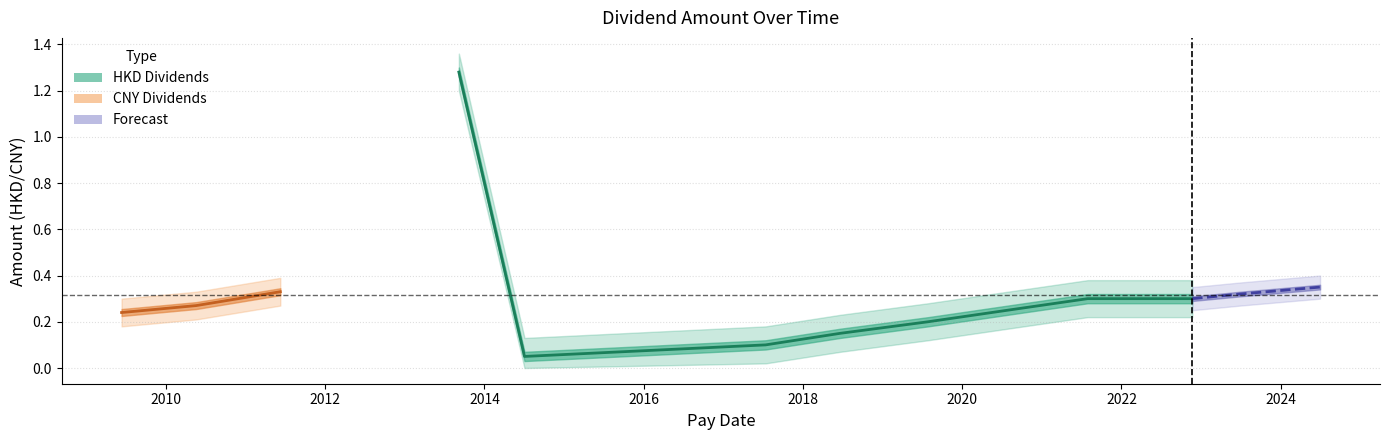

What is the difference between the second highest and minimum values in the HKD series?

0.2